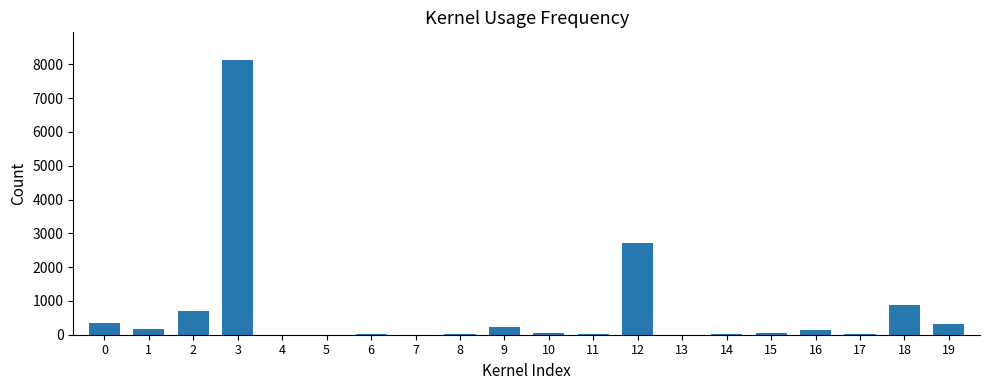

What is the sum of all values?

13810